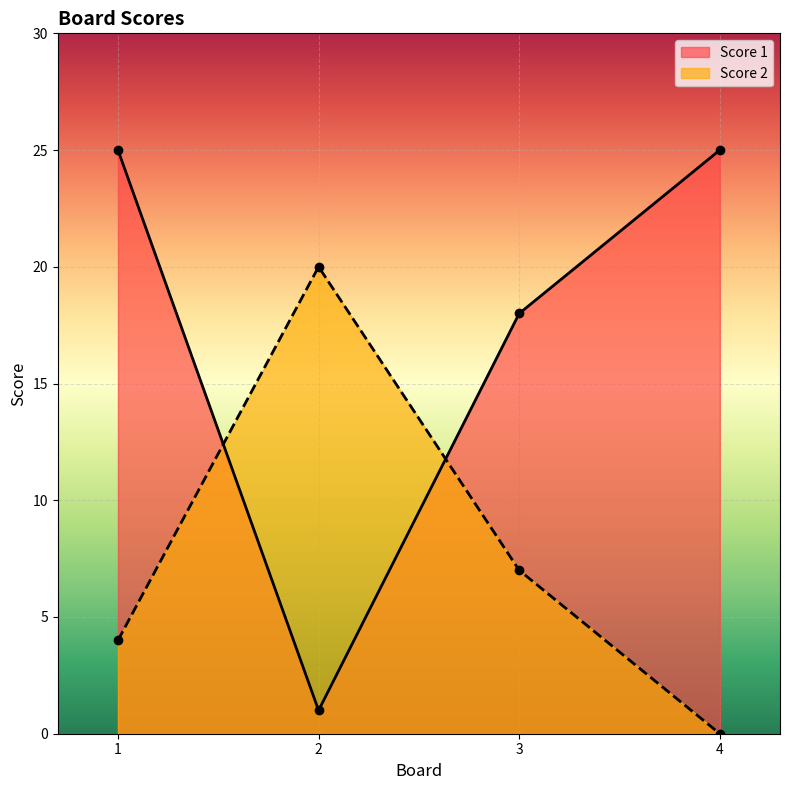

Which series ends up on top after the final intersection of Score 2 and Score 1?

Score 1